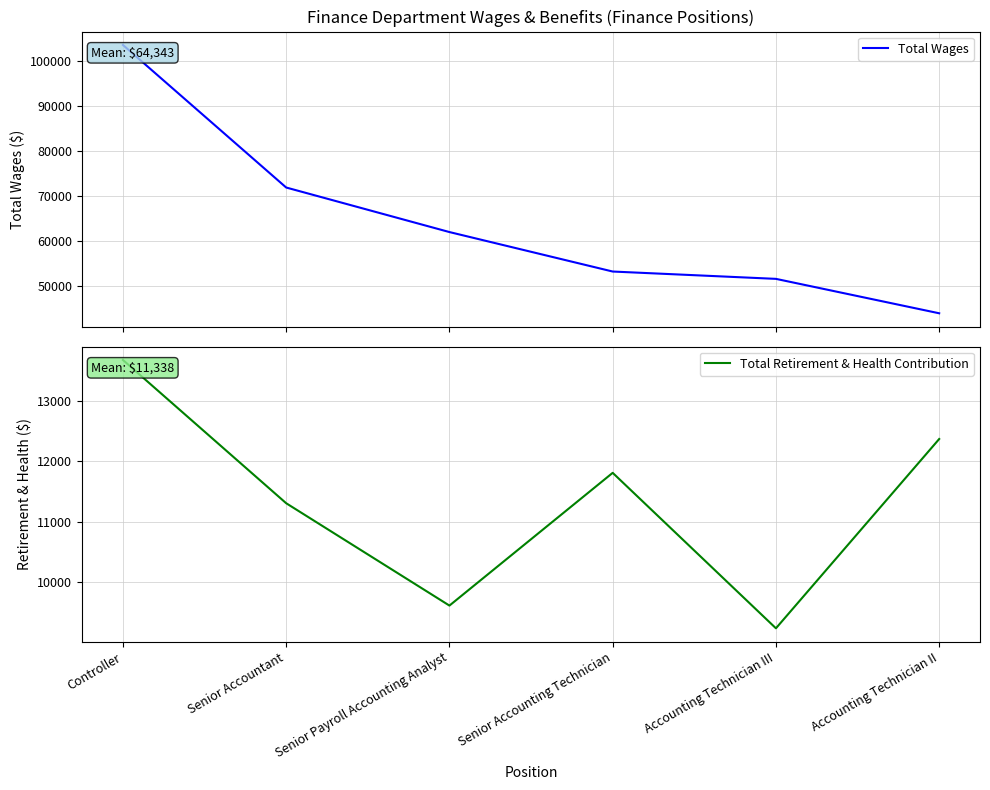

Does the chart have visible grid lines?

Yes